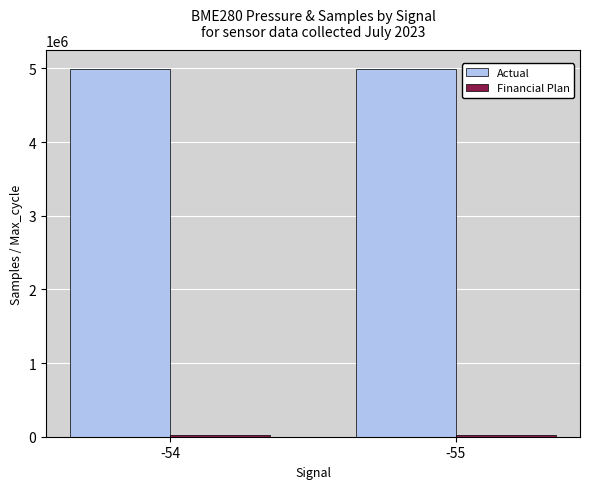

At how many categories does at least one series exceed 987206?

2